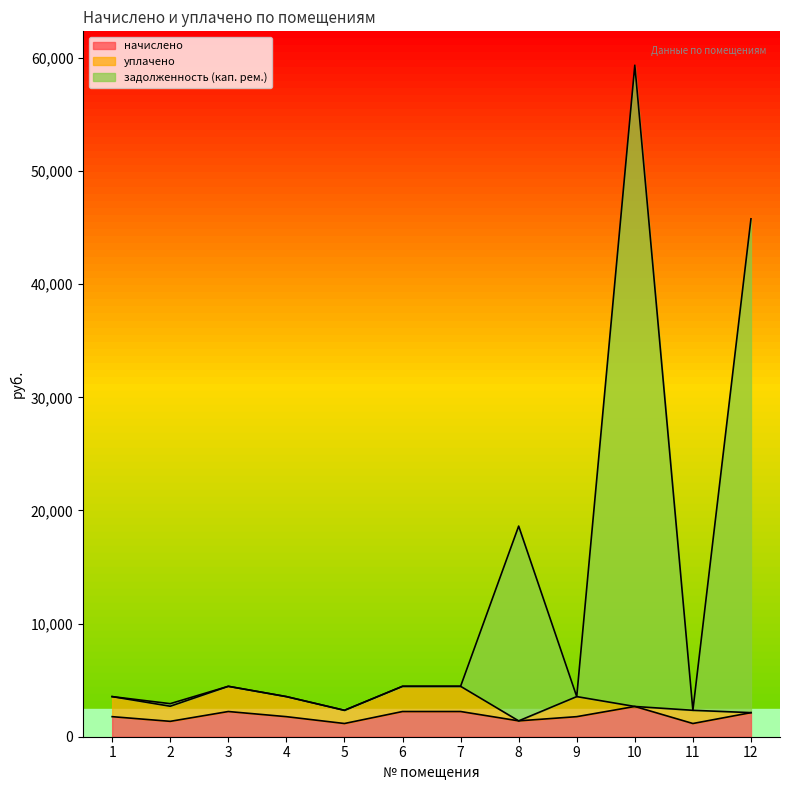

The value of задолженность (кап. рем.) at 6 is 4456.4. True or false?

True